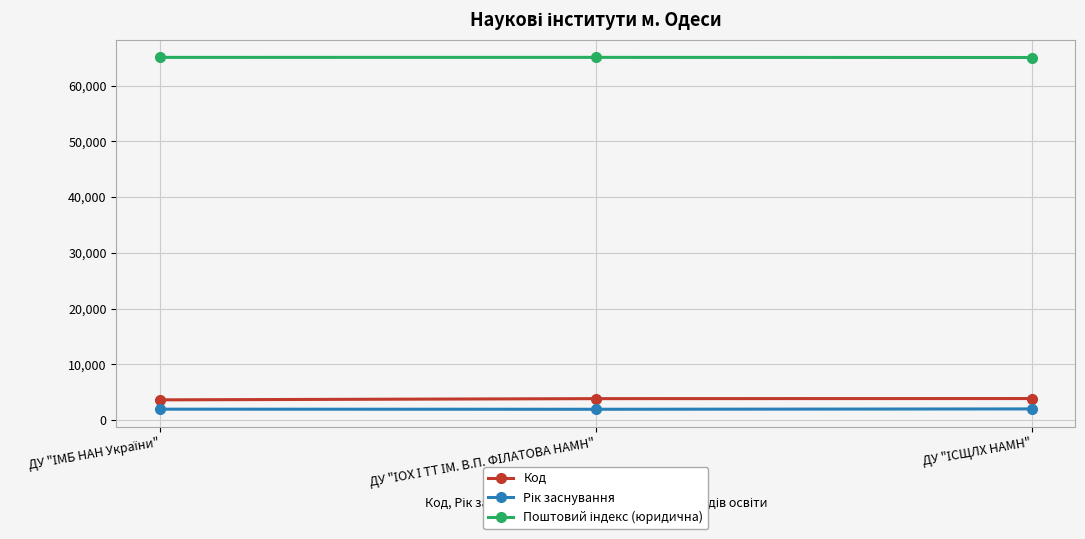

Does the chart display data point markers on the line(s)?

Yes